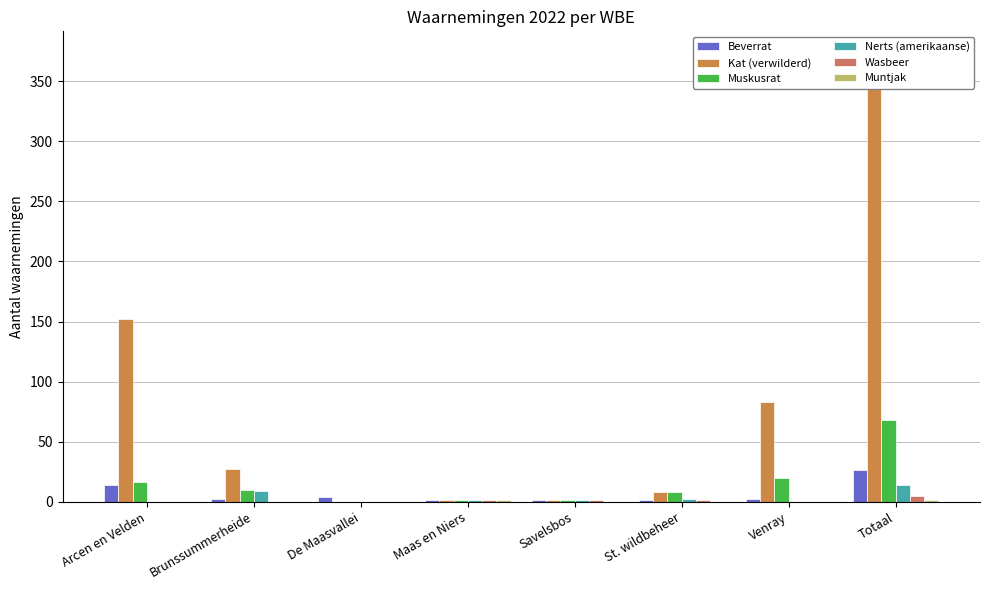

How many bars are there in each group?

6